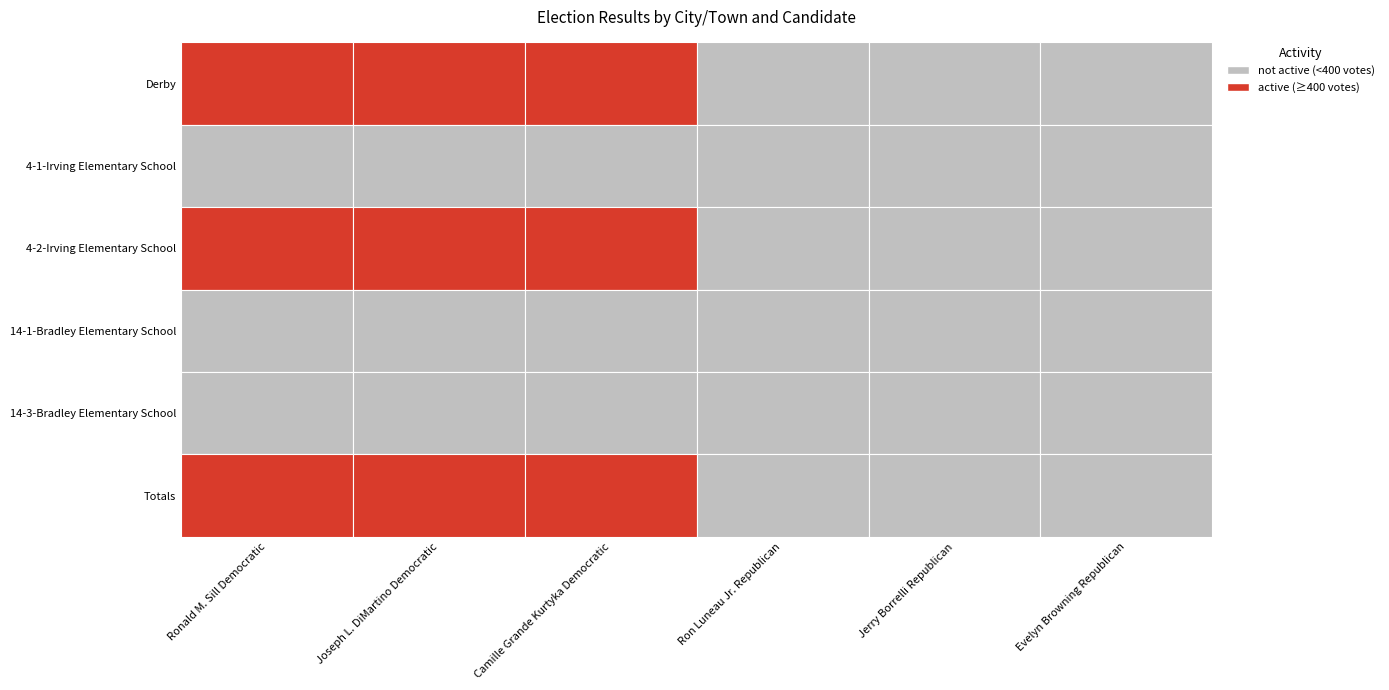

Reading right to left, transcribe all the data shown in this chart.

Derby: 5=305	4=307	3=399	2=450	1=490	0=536
4-1-Irving Elementary School: 5=0	4=0	3=0	2=0	1=0	0=0
4-2-Irving Elementary School: 5=305	4=307	3=399	2=450	1=490	0=536
14-1-Bradley Elementary School: 5=0	4=0	3=0	2=0	1=0	0=0
14-3-Bradley Elementary School: 5=0	4=0	3=0	2=0	1=0	0=0
Totals: 5=305	4=307	3=399	2=450	1=490	0=536